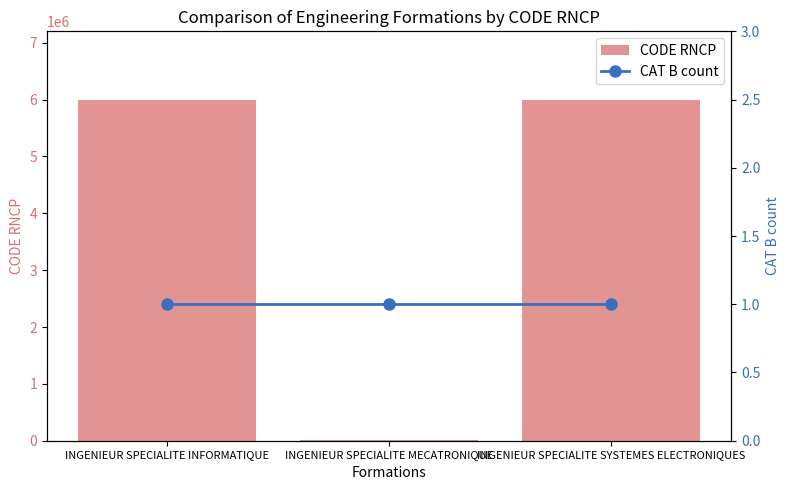

How many data points in CODE RNCP are above 6000011?

1